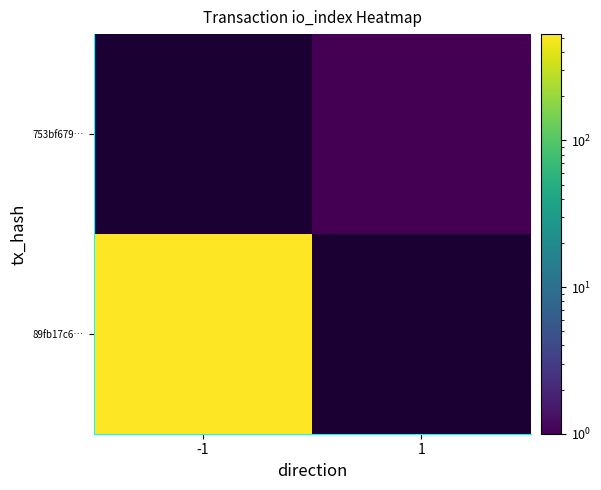

List the series in order of their overall mean, lowest first.

89fb17c6…, 753bf679…